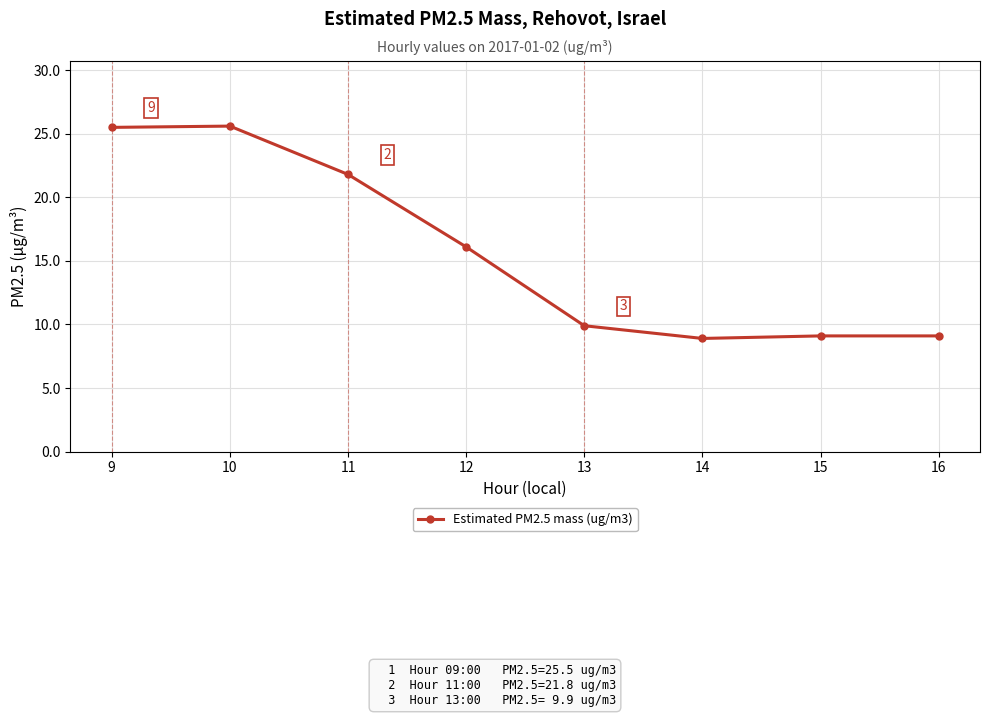

What is the change in value from 9 to 14?

-16.6